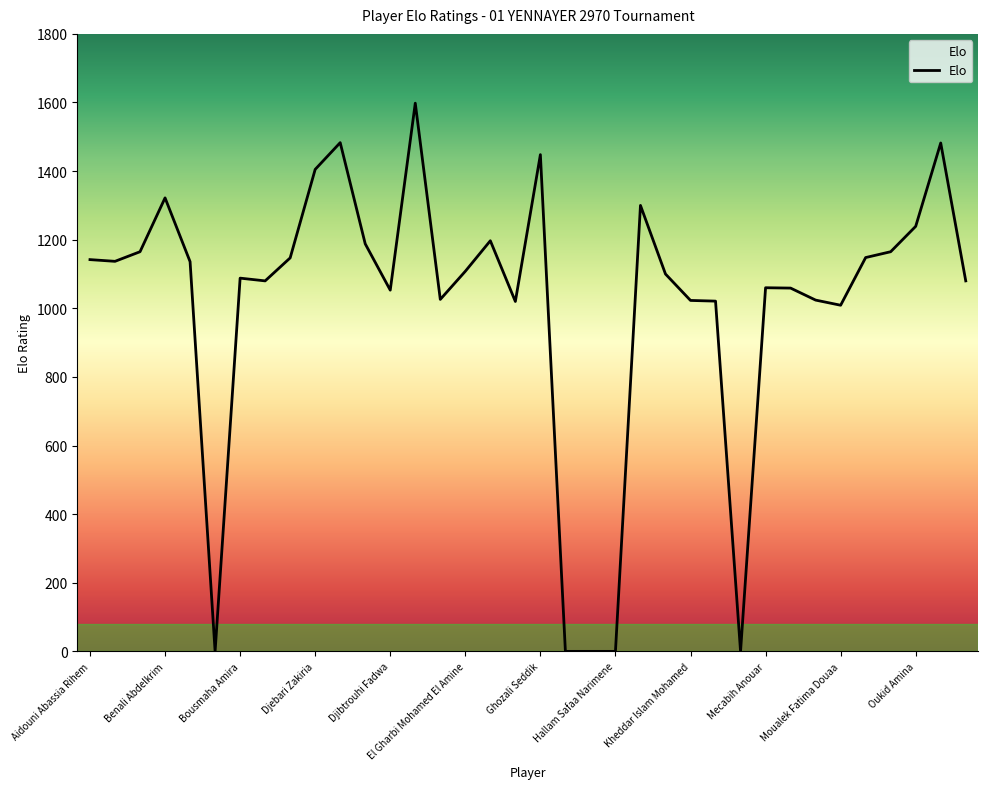

What is the greatest value displayed?

1598